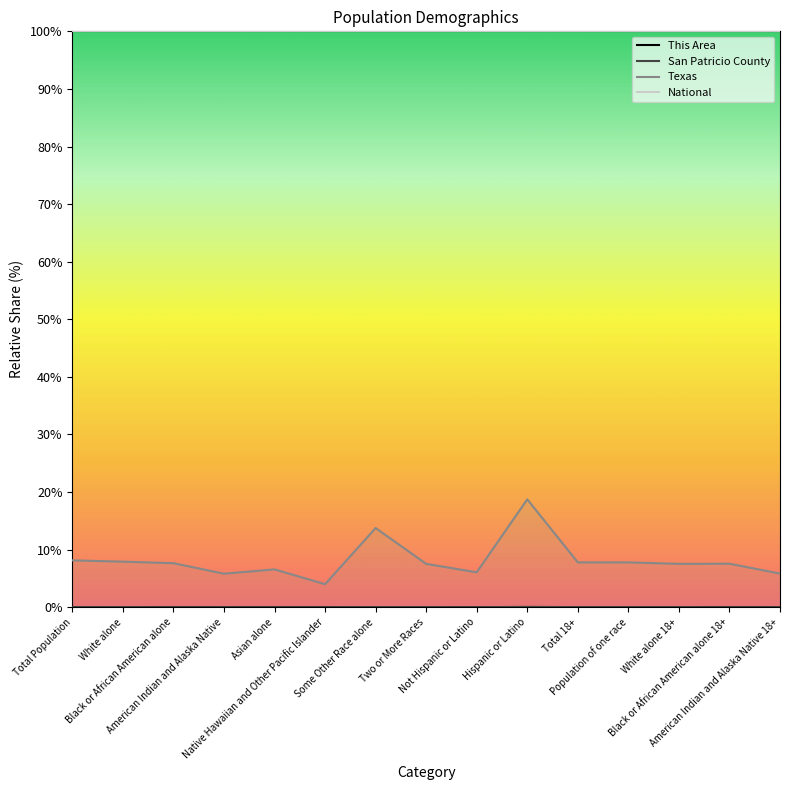

Which label corresponds to the smallest value in the chart?

Black or African American alone